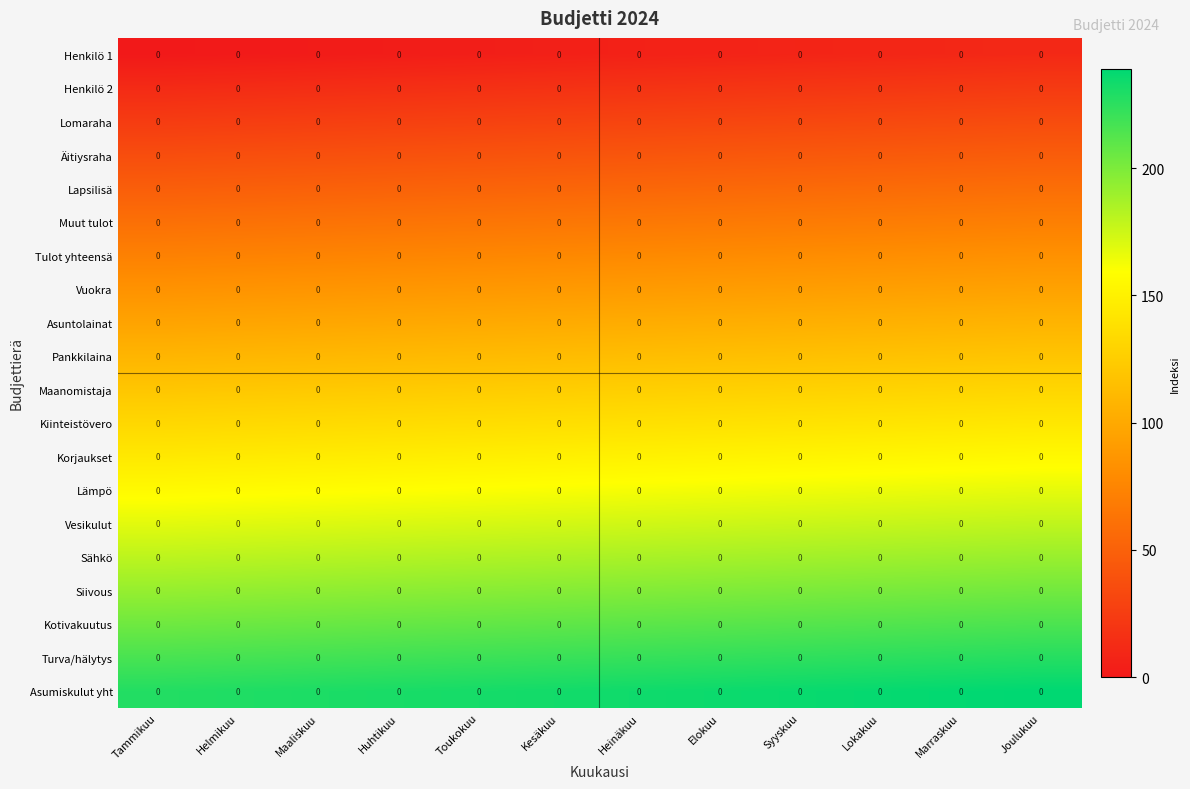

List the series in order of their peak value, lowest first.

Henkilö 1, Henkilö 2, Lomaraha, Äitiysraha, Lapsilisä, Muut tulot, Tulot yhteensä, Vuokra, Asuntolainat, Pankkilaina, Maanomistaja, Kiinteistövero, Korjaukset, Lämpö, Vesikulut, Sähkö, Siivous, Kotivakuutus, Turva/hälytys, Asumiskulut yht